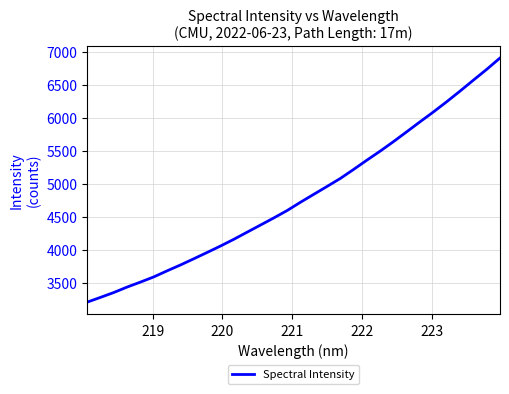

What is the greatest value displayed?

6902.7